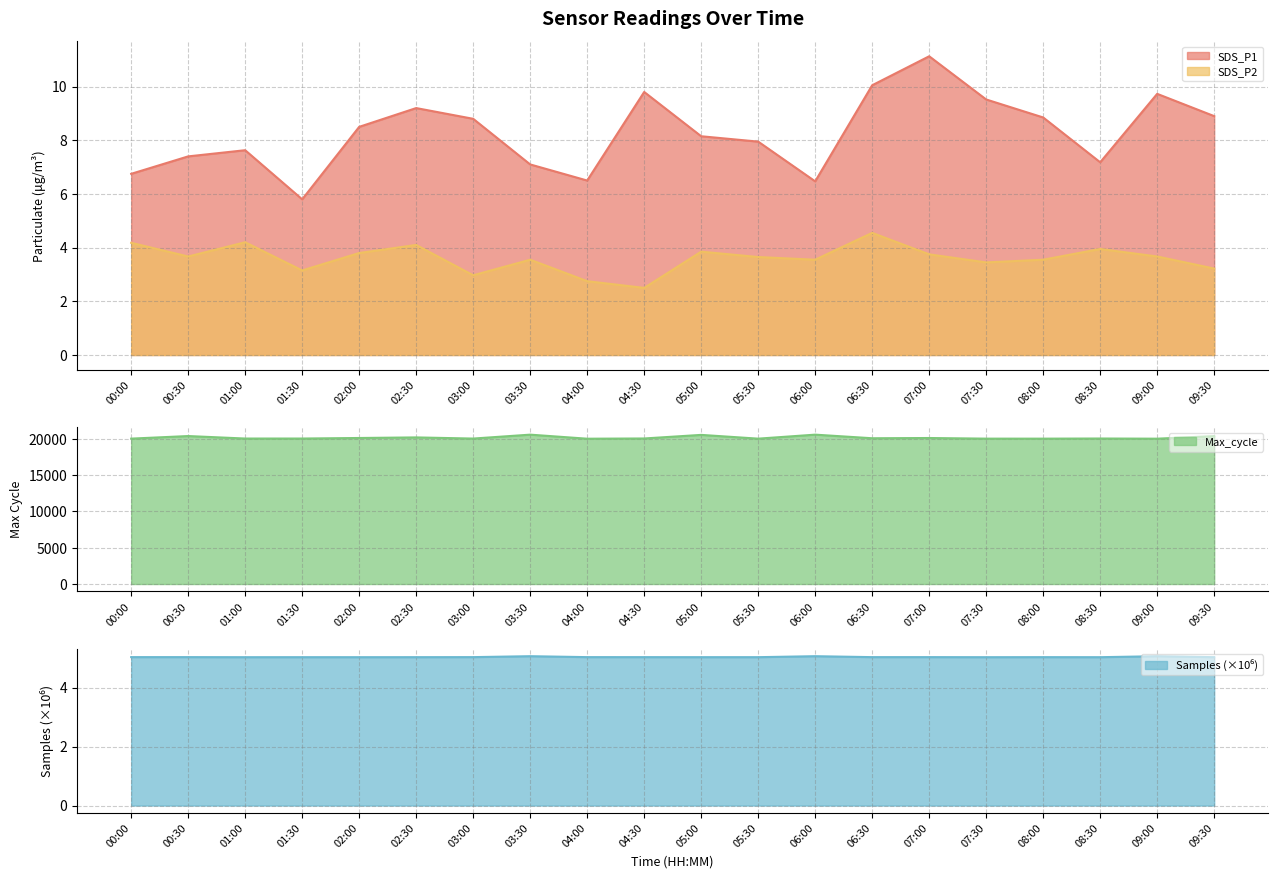

What is the value of the SDS_P1 point at the 12th from the left?

8.0